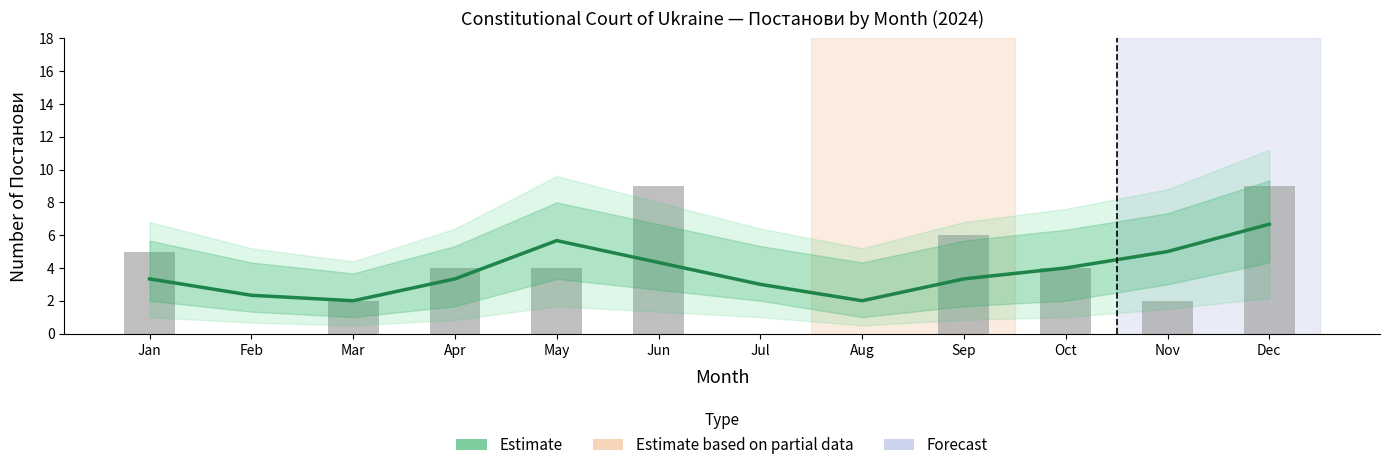

Between Feb and Jun, which is larger?

Jun